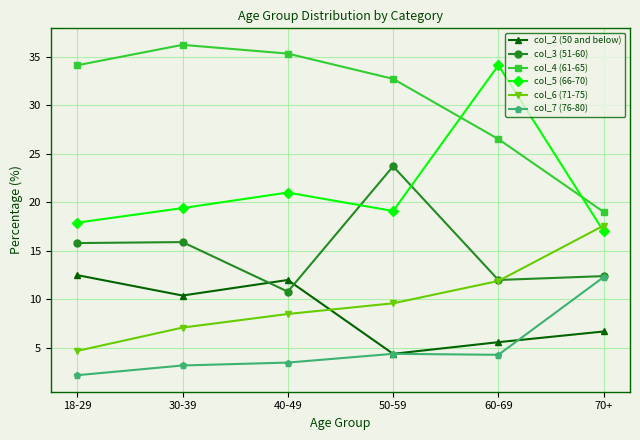

What is the difference between the highest and lowest values at 18-29?

31.9